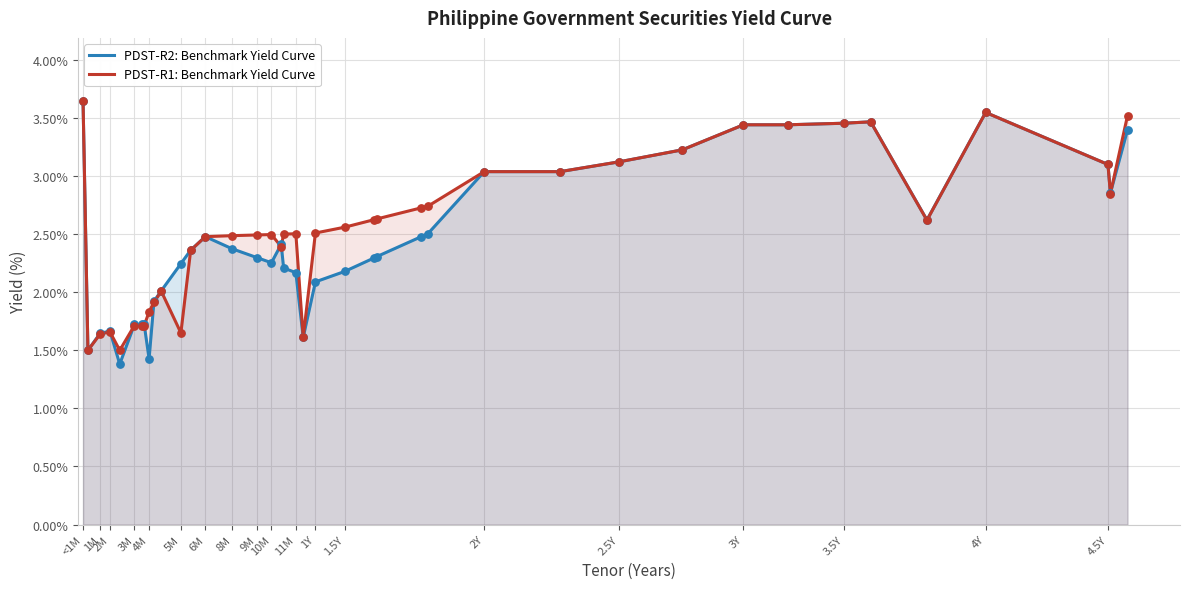

At how many categories does at least one series exceed 1?

40